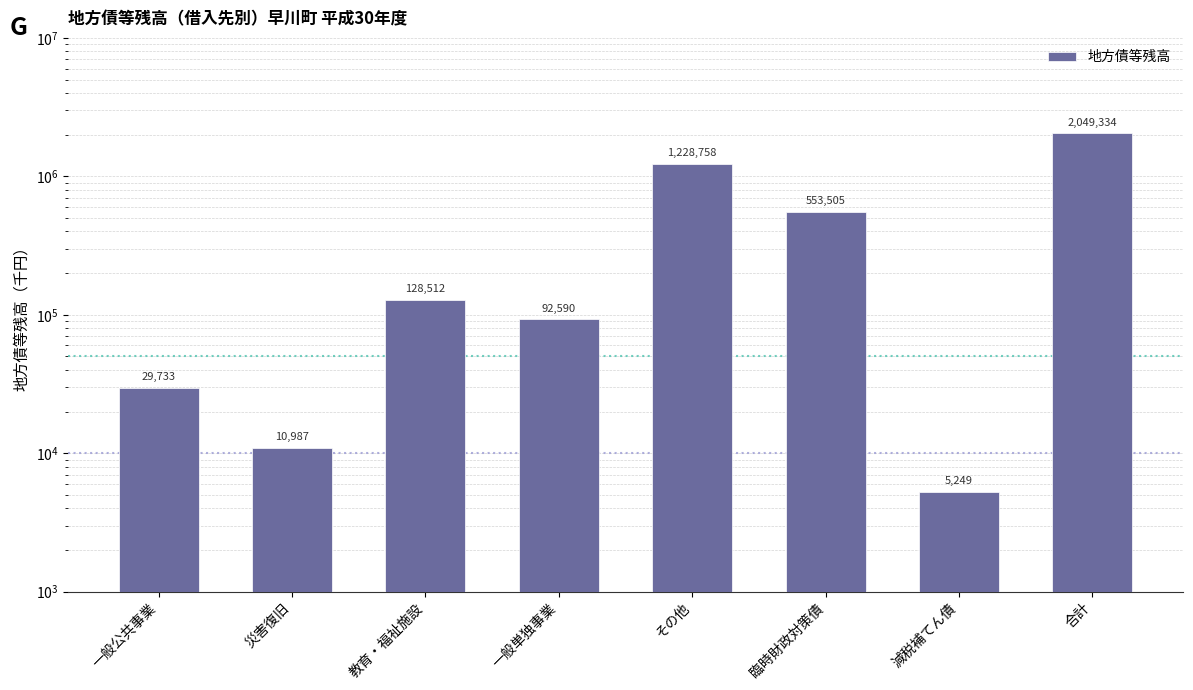

Reading left to right, list all the values displayed in this chart.

一般公共事業=29733	災害復旧=10987	教育・福祉施設=128512	一般単独事業=92590	その他=1228758	臨時財政対策債=553505	減税補てん債=5249	合計=2049334